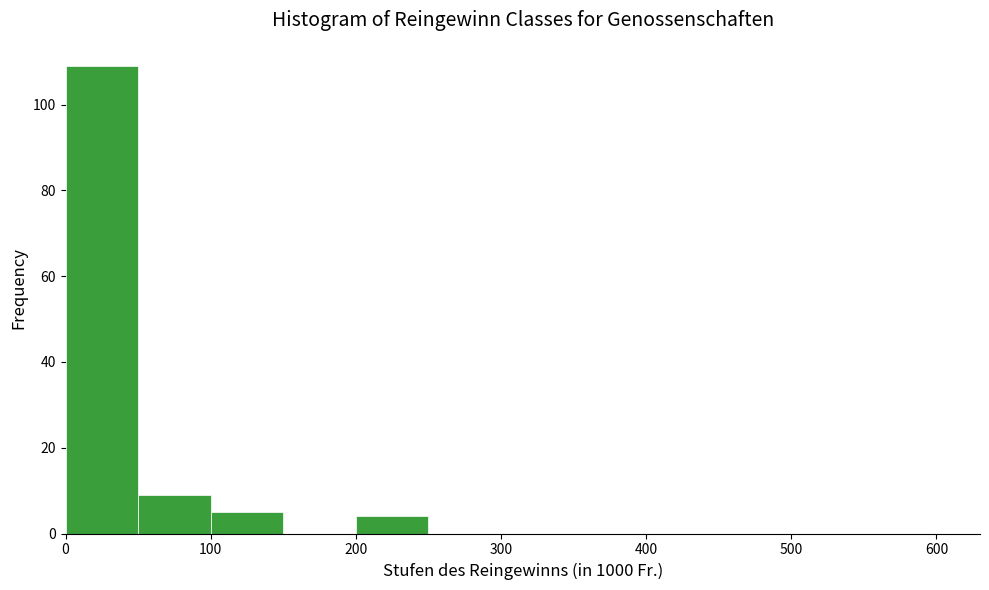

Reading left to right, transcribe this chart: for each bar, give the range it covers on the x-axis and its height. The values are not printed on the chart, so give them approximately, as read against the axis.

0 to 50: 110
50 to 100: 10
100 to 150: 6
150 to 200: 0
200 to 250: 4
250 to 300: 0
300 to 400: 0
400 to 500: 0
500 to 600: 0